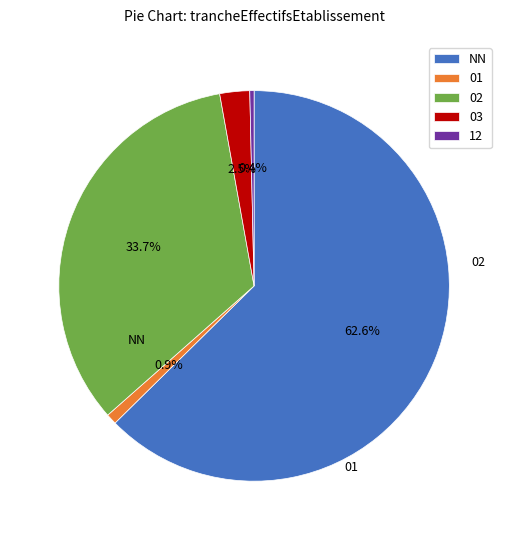

Which has a higher value, 12 or NN?

NN